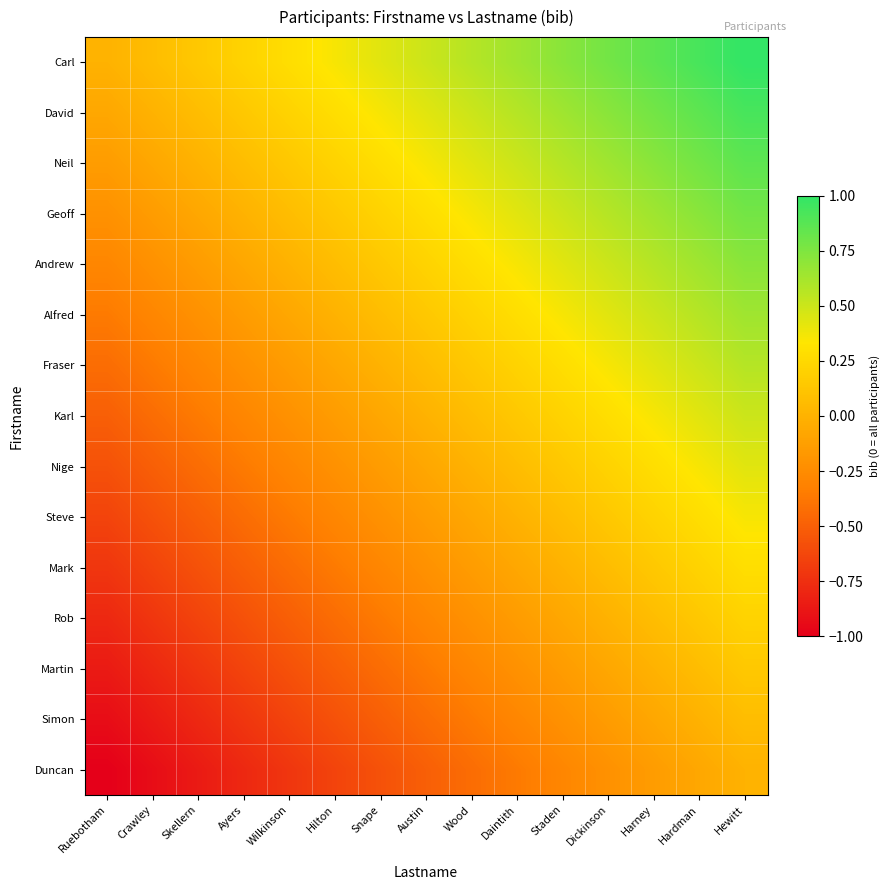

Reading right to left, extract all data points from this chart.

Carl: Hewitt=1.0	Hardman=0.9	Harney=0.9	Dickinson=0.8	Staden=0.7	Daintith=0.6	Wood=0.6	Austin=0.5	Snape=0.4	Hilton=0.4	Wilkinson=0.3	Ayers=0.2	Skellern=0.1	Crawley=0.1	Ruebotham=0.0
David: Hewitt=0.9	Hardman=0.9	Harney=0.8	Dickinson=0.7	Staden=0.6	Daintith=0.6	Wood=0.5	Austin=0.4	Snape=0.4	Hilton=0.3	Wilkinson=0.2	Ayers=0.1	Skellern=0.1	Crawley=0.0	Ruebotham=-0.1
Neil: Hewitt=0.9	Hardman=0.8	Harney=0.7	Dickinson=0.6	Staden=0.6	Daintith=0.5	Wood=0.4	Austin=0.4	Snape=0.3	Hilton=0.2	Wilkinson=0.1	Ayers=0.1	Skellern=0.0	Crawley=-0.1	Ruebotham=-0.1
Geoff: Hewitt=0.8	Hardman=0.7	Harney=0.6	Dickinson=0.6	Staden=0.5	Daintith=0.4	Wood=0.4	Austin=0.3	Snape=0.2	Hilton=0.1	Wilkinson=0.1	Ayers=0.0	Skellern=-0.1	Crawley=-0.1	Ruebotham=-0.2
Andrew: Hewitt=0.7	Hardman=0.6	Harney=0.6	Dickinson=0.5	Staden=0.4	Daintith=0.4	Wood=0.3	Austin=0.2	Snape=0.1	Hilton=0.1	Wilkinson=0.0	Ayers=-0.1	Skellern=-0.1	Crawley=-0.2	Ruebotham=-0.3
Alfred: Hewitt=0.6	Hardman=0.6	Harney=0.5	Dickinson=0.4	Staden=0.4	Daintith=0.3	Wood=0.2	Austin=0.1	Snape=0.1	Hilton=0.0	Wilkinson=-0.1	Ayers=-0.1	Skellern=-0.2	Crawley=-0.3	Ruebotham=-0.4
Fraser: Hewitt=0.6	Hardman=0.5	Harney=0.4	Dickinson=0.4	Staden=0.3	Daintith=0.2	Wood=0.1	Austin=0.1	Snape=0.0	Hilton=-0.1	Wilkinson=-0.1	Ayers=-0.2	Skellern=-0.3	Crawley=-0.4	Ruebotham=-0.4
Karl: Hewitt=0.5	Hardman=0.4	Harney=0.4	Dickinson=0.3	Staden=0.2	Daintith=0.1	Wood=0.1	Austin=0.0	Snape=-0.1	Hilton=-0.1	Wilkinson=-0.2	Ayers=-0.3	Skellern=-0.4	Crawley=-0.4	Ruebotham=-0.5
Nige: Hewitt=0.4	Hardman=0.4	Harney=0.3	Dickinson=0.2	Staden=0.1	Daintith=0.1	Wood=0.0	Austin=-0.1	Snape=-0.1	Hilton=-0.2	Wilkinson=-0.3	Ayers=-0.4	Skellern=-0.4	Crawley=-0.5	Ruebotham=-0.6
Steve: Hewitt=0.4	Hardman=0.3	Harney=0.2	Dickinson=0.1	Staden=0.1	Daintith=0.0	Wood=-0.1	Austin=-0.1	Snape=-0.2	Hilton=-0.3	Wilkinson=-0.4	Ayers=-0.4	Skellern=-0.5	Crawley=-0.6	Ruebotham=-0.6
Mark: Hewitt=0.3	Hardman=0.2	Harney=0.1	Dickinson=0.1	Staden=0.0	Daintith=-0.1	Wood=-0.1	Austin=-0.2	Snape=-0.3	Hilton=-0.4	Wilkinson=-0.4	Ayers=-0.5	Skellern=-0.6	Crawley=-0.6	Ruebotham=-0.7
Rob: Hewitt=0.2	Hardman=0.1	Harney=0.1	Dickinson=0.0	Staden=-0.1	Daintith=-0.1	Wood=-0.2	Austin=-0.3	Snape=-0.4	Hilton=-0.4	Wilkinson=-0.5	Ayers=-0.6	Skellern=-0.6	Crawley=-0.7	Ruebotham=-0.8
Martin: Hewitt=0.1	Hardman=0.1	Harney=0.0	Dickinson=-0.1	Staden=-0.1	Daintith=-0.2	Wood=-0.3	Austin=-0.4	Snape=-0.4	Hilton=-0.5	Wilkinson=-0.6	Ayers=-0.6	Skellern=-0.7	Crawley=-0.8	Ruebotham=-0.9
Simon: Hewitt=0.1	Hardman=0.0	Harney=-0.1	Dickinson=-0.1	Staden=-0.2	Daintith=-0.3	Wood=-0.4	Austin=-0.4	Snape=-0.5	Hilton=-0.6	Wilkinson=-0.6	Ayers=-0.7	Skellern=-0.8	Crawley=-0.9	Ruebotham=-0.9
Duncan: Hewitt=0.0	Hardman=-0.1	Harney=-0.1	Dickinson=-0.2	Staden=-0.3	Daintith=-0.4	Wood=-0.4	Austin=-0.5	Snape=-0.6	Hilton=-0.6	Wilkinson=-0.7	Ayers=-0.8	Skellern=-0.9	Crawley=-0.9	Ruebotham=-1.0